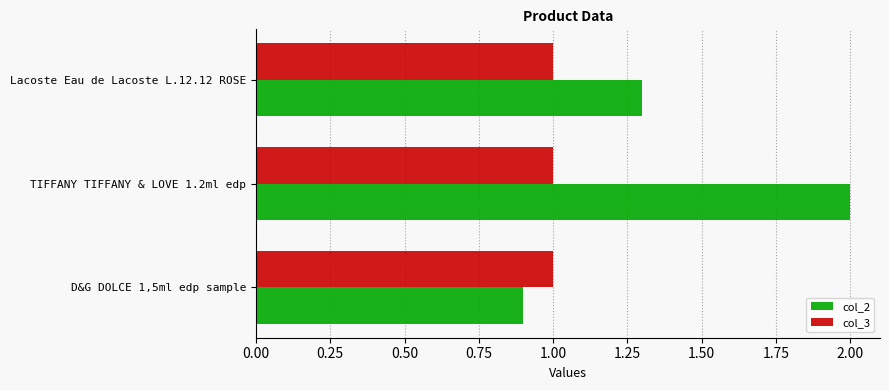

List the series in order of their peak value, lowest first.

col_3, col_2